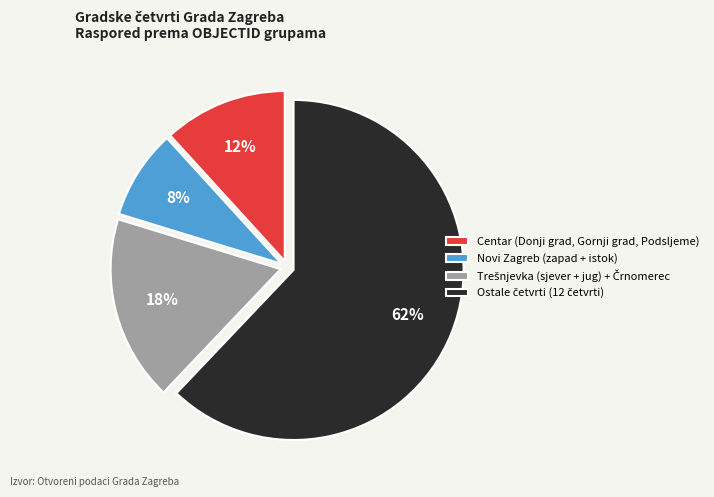

Which category has the smallest portion of the pie?

Novi Zagreb (zapad + istok)